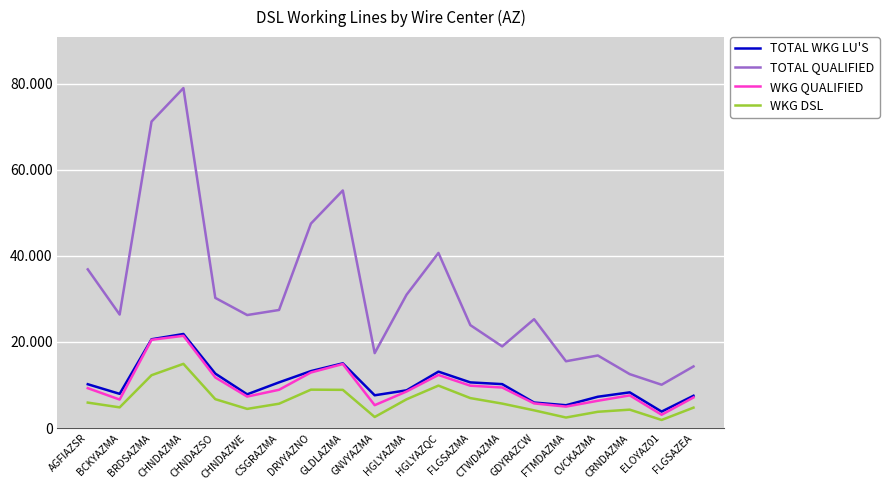

True or false: TOTAL WKG LU'S and WKG DSL cross at least once.

False